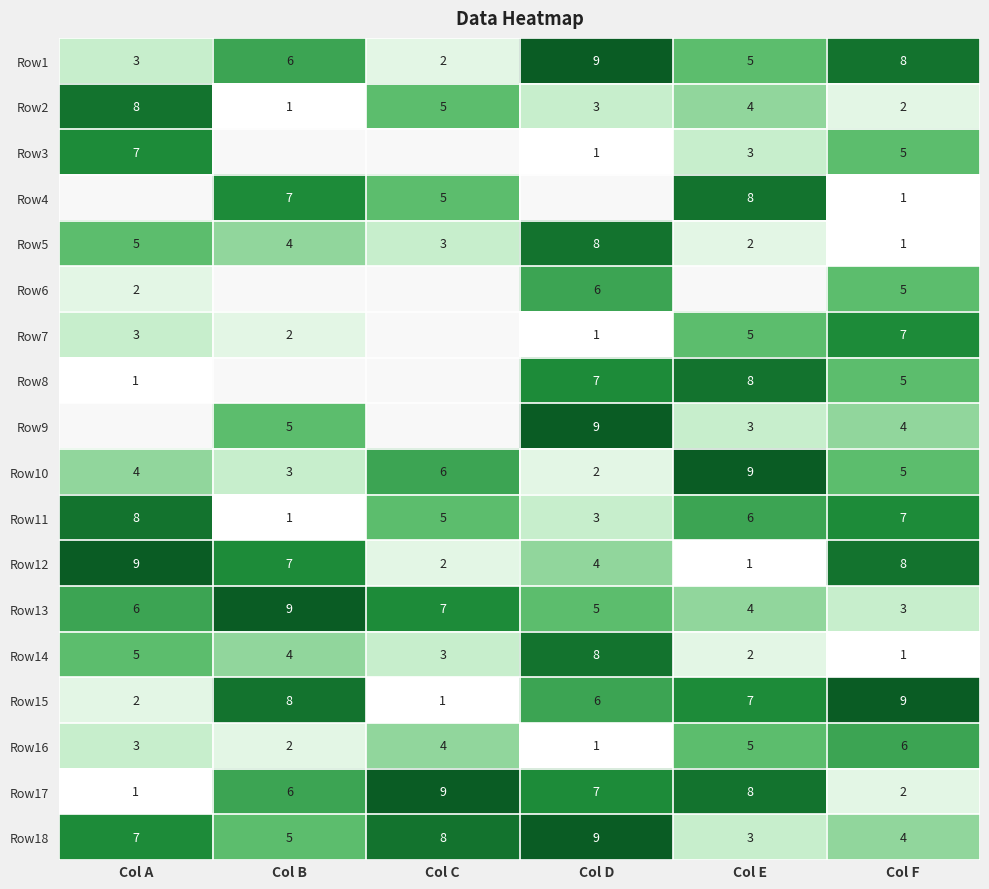

What is the difference between the second highest and minimum values in the Row5 series?

4